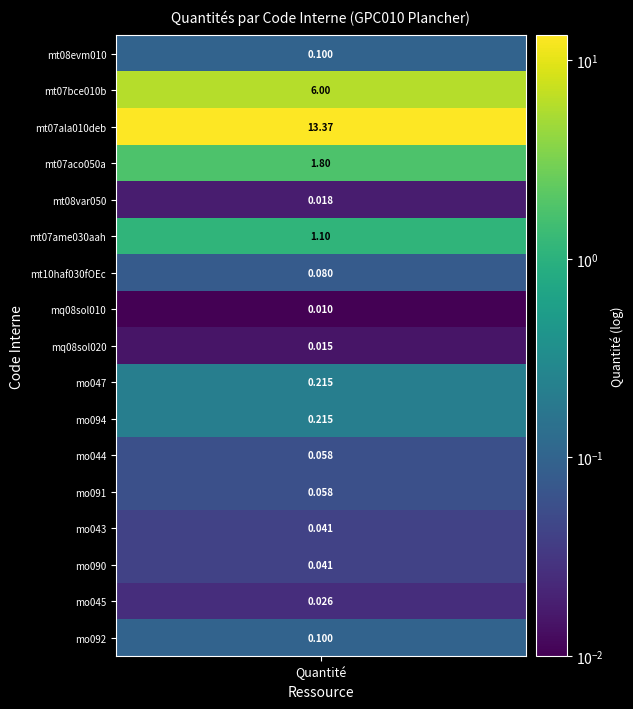

True or false: the data shows 0.1 at values.

True